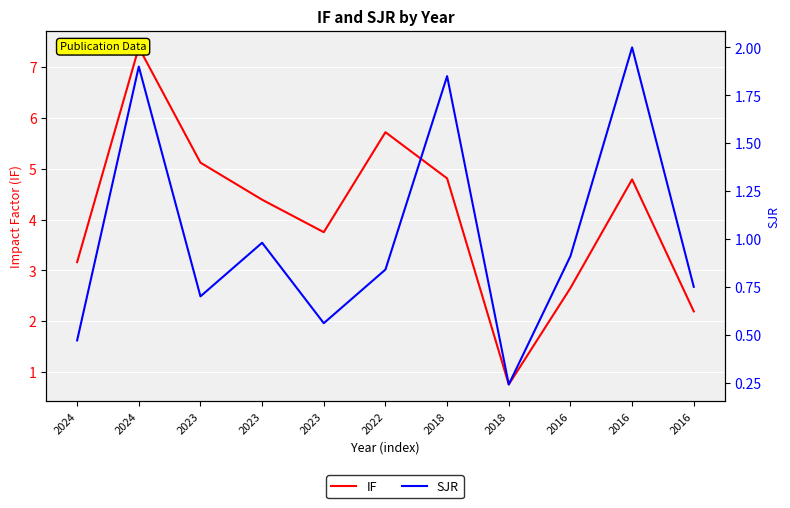

Count the number of categories in the chart.

11